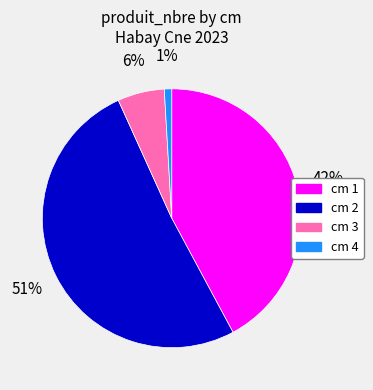

To the nearest percent, what is the average slice percentage?

25%